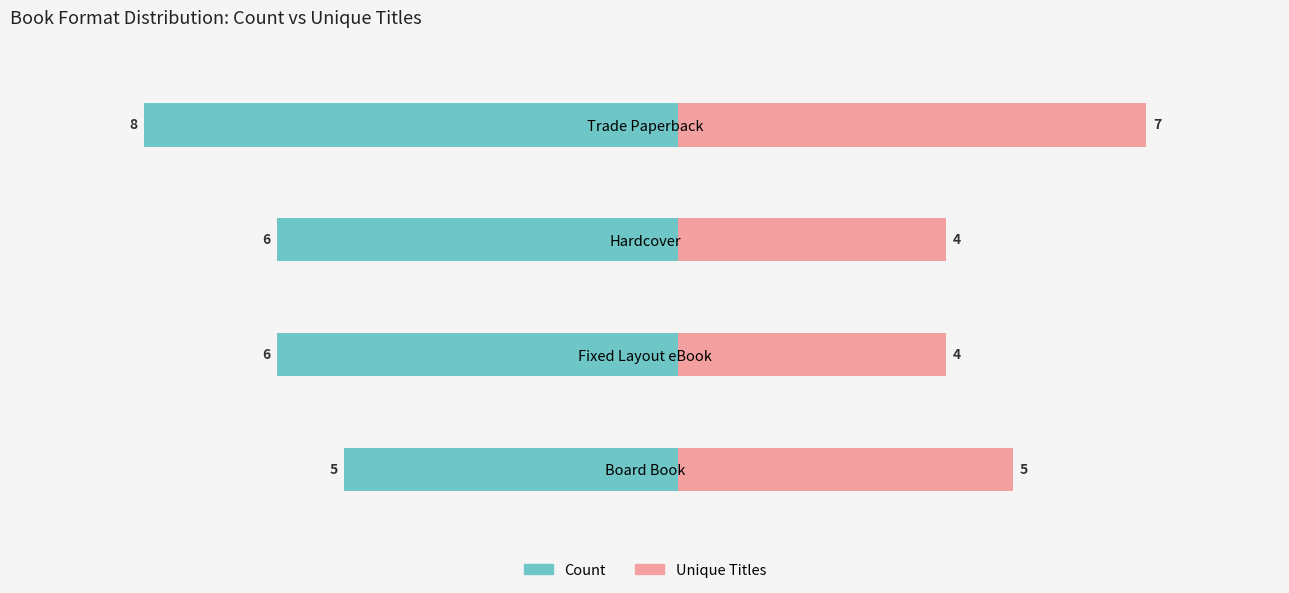

Is it true that Unique Titles equals 6 at Fixed Layout eBook?

False